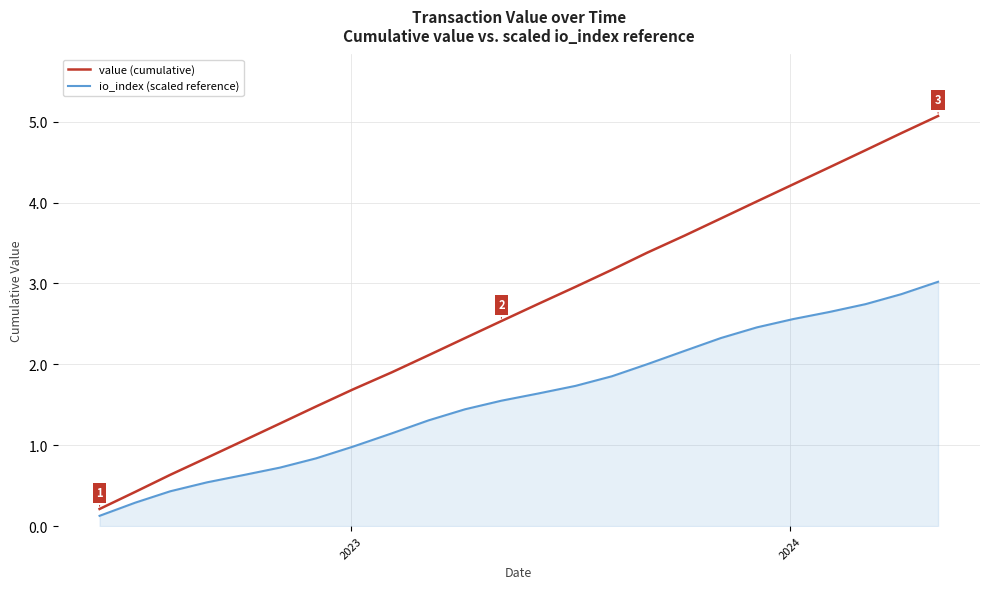

Which series has the largest total across all categories?

value (cumulative)